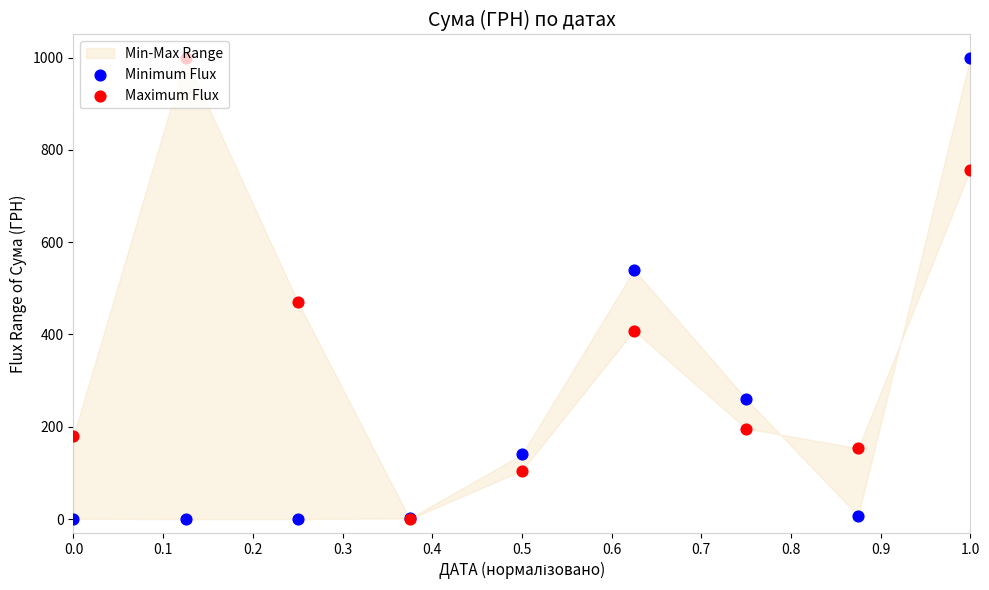

Which series has the widest spread of Y values?

Minimum Flux